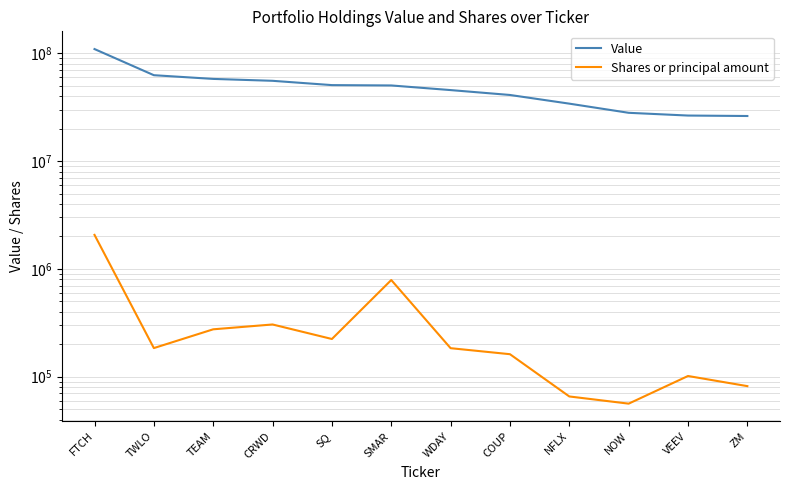

Which category has the highest value in the Shares or principal amount series?

FTCH